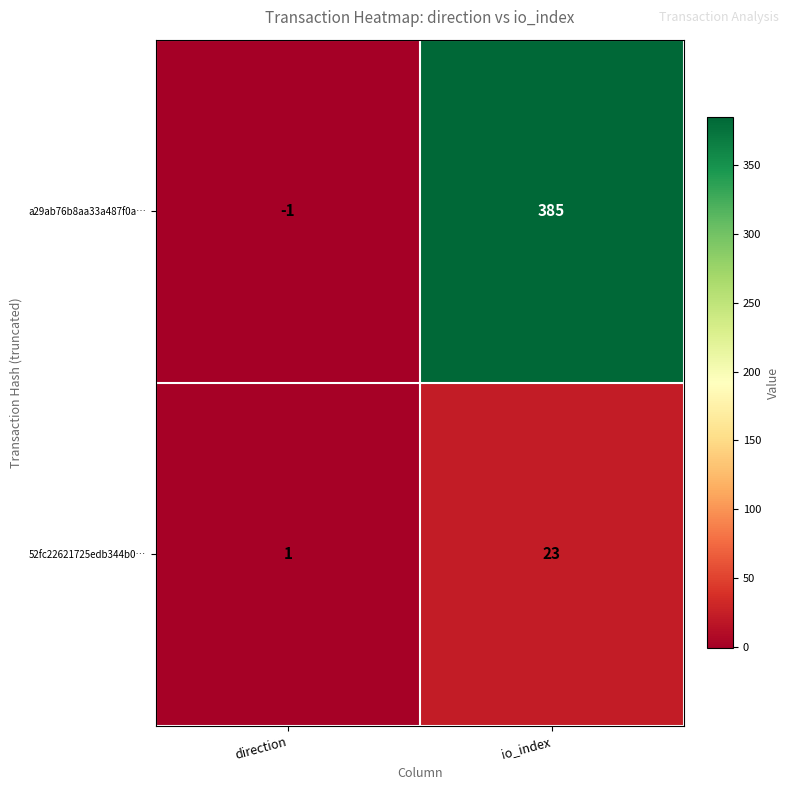

Reading left to right, extract all data points from this chart.

a29ab76b8aa33a487f0a…: direction=-1	io_index=385
52fc22621725edb344b0…: direction=1	io_index=23